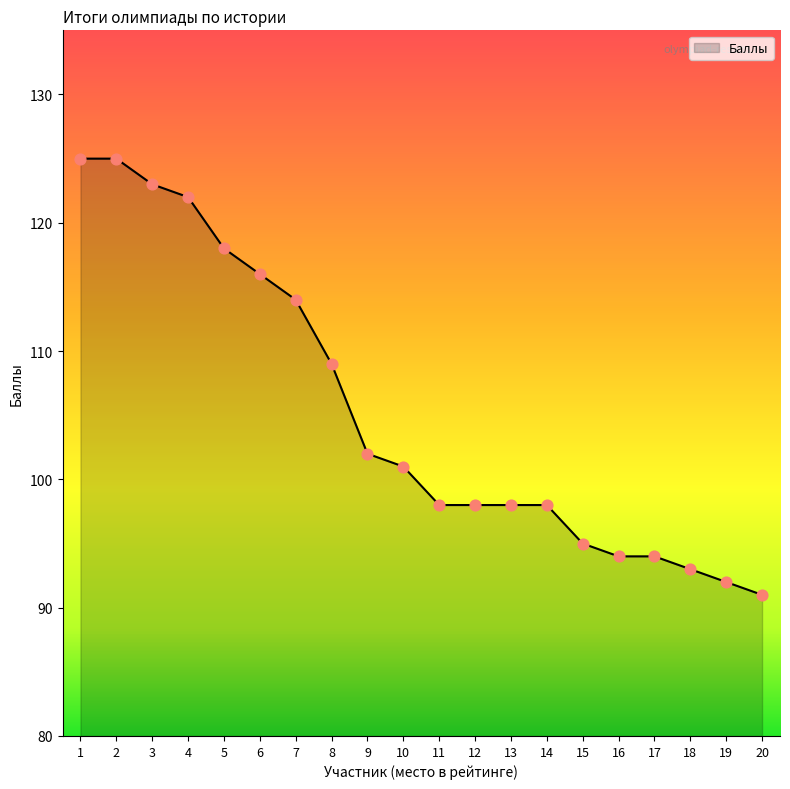

What is the ratio of the value at 18 to the value at 20?

1.0